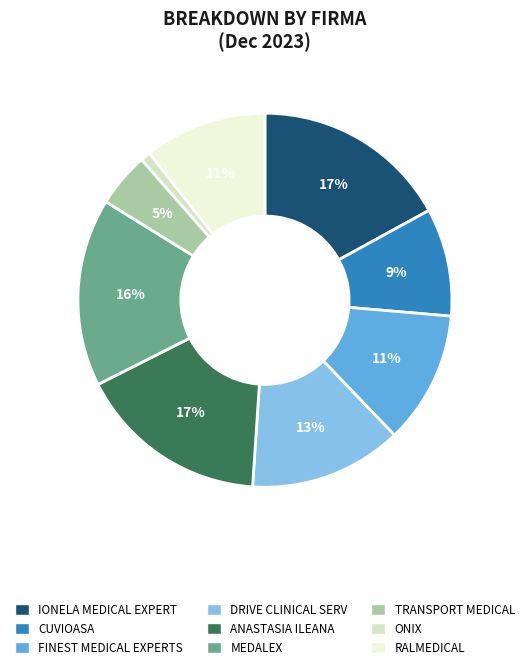

Count the number of slices in the pie.

9